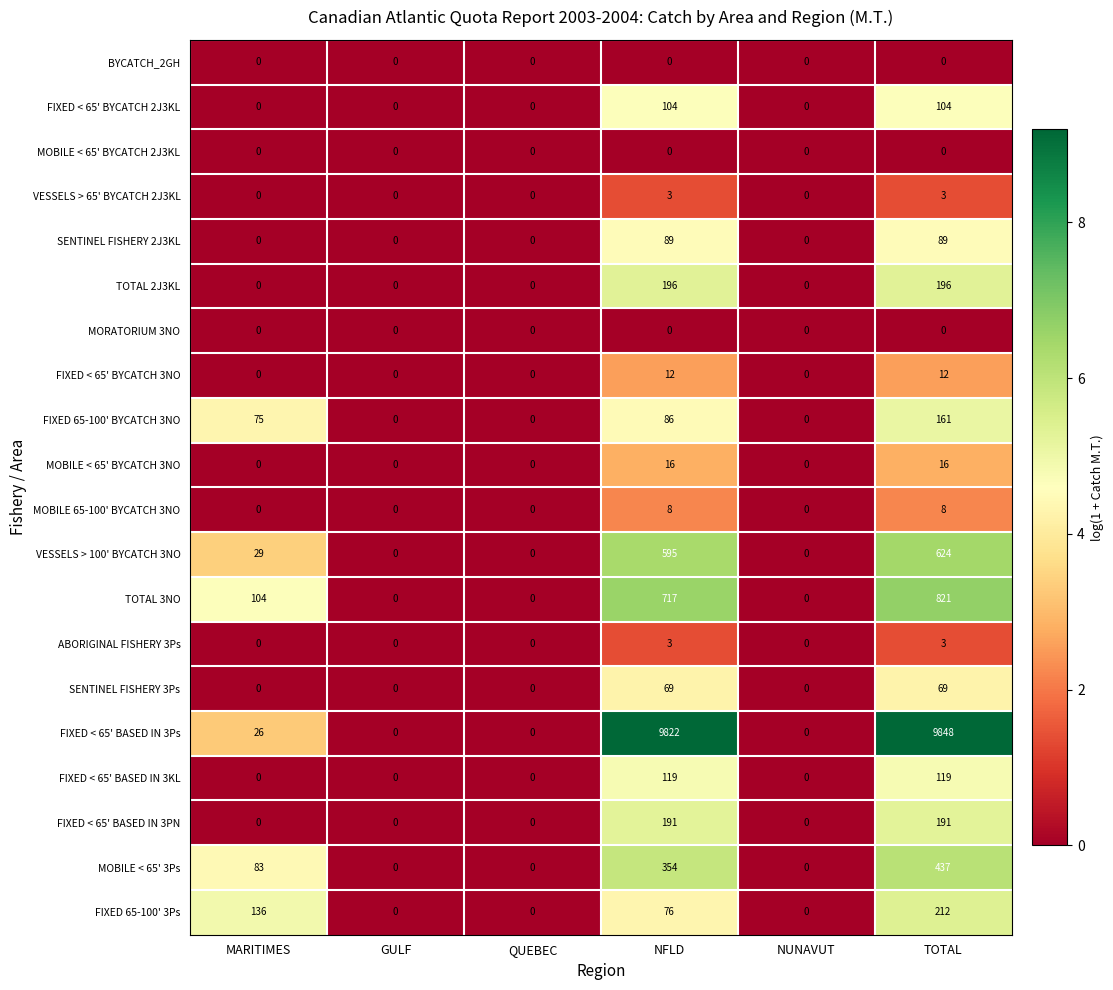

What is the maximum value for TOTAL 2J3KL?

196